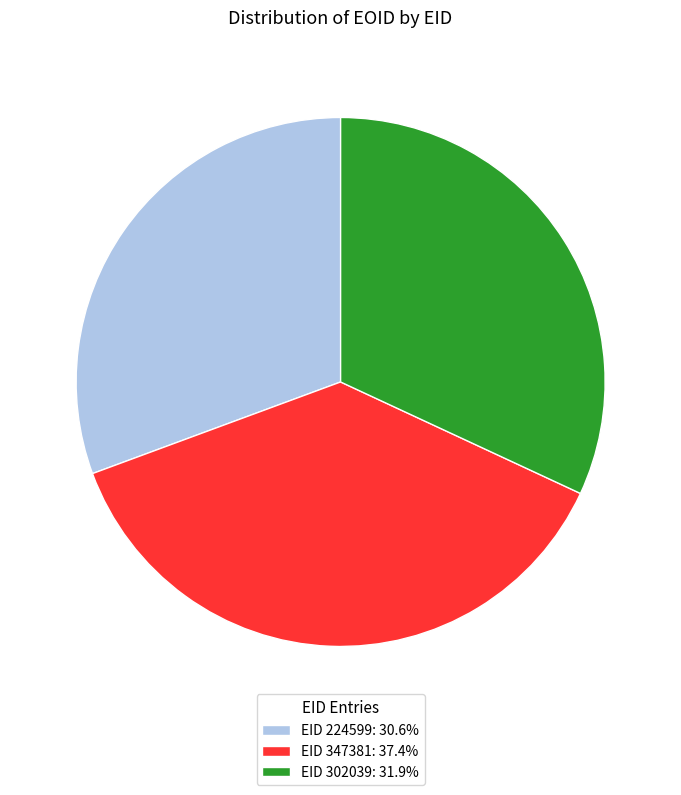

Approximately how many times larger is the value at EID 224599: 30.6% compared to EID 347381: 37.4%?

0.8